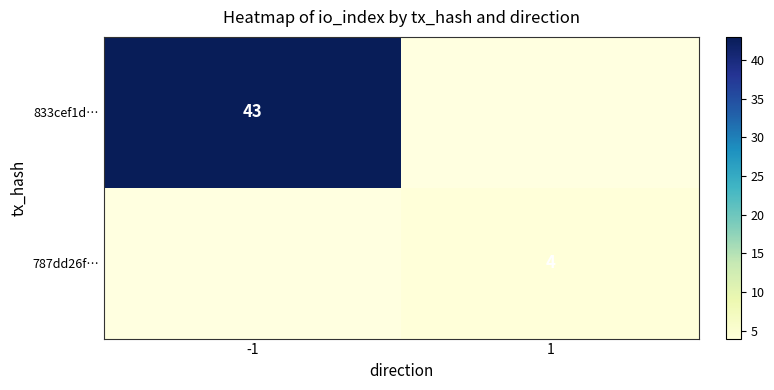

Is it true that 833cef1d… equals 68 at -1?

False